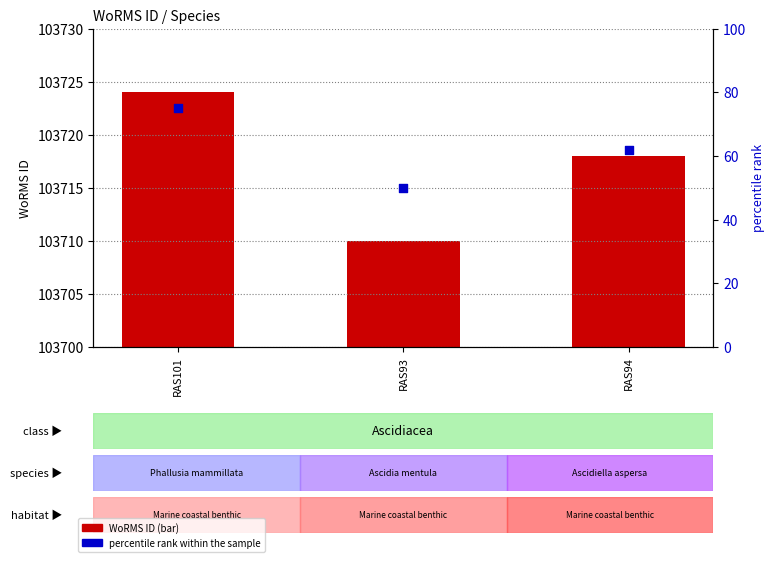

Is the value of WoRMS ID at RAS94 greater than the value of percentile rank within the sample at RAS101?

Yes